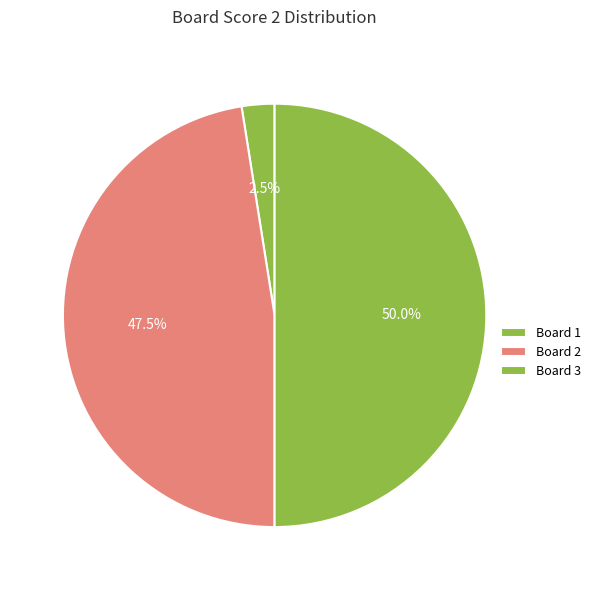

Is it true that Board 3 is 38% of the pie?

False